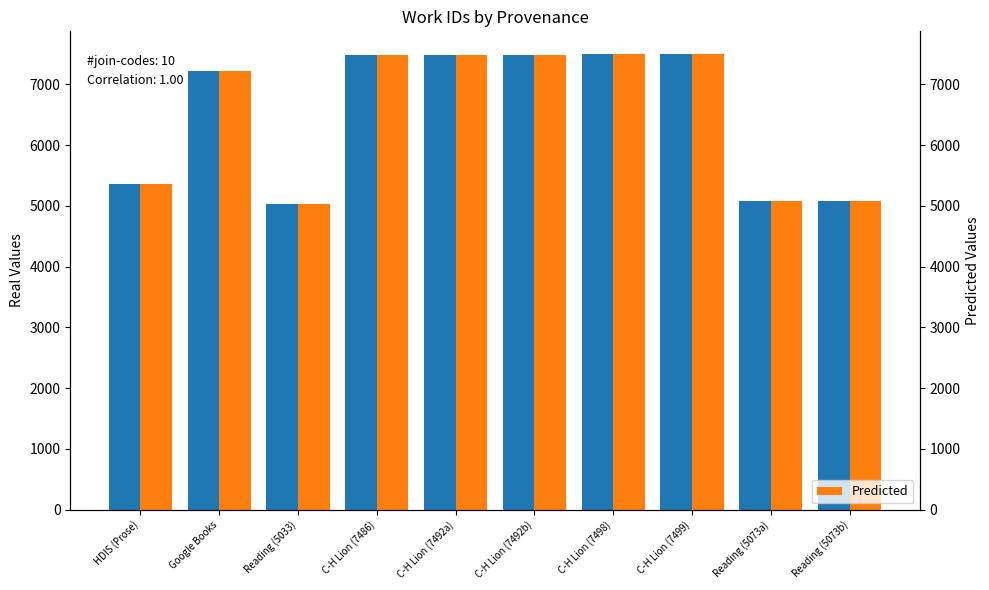

Which series has the largest total across all categories?

work_id